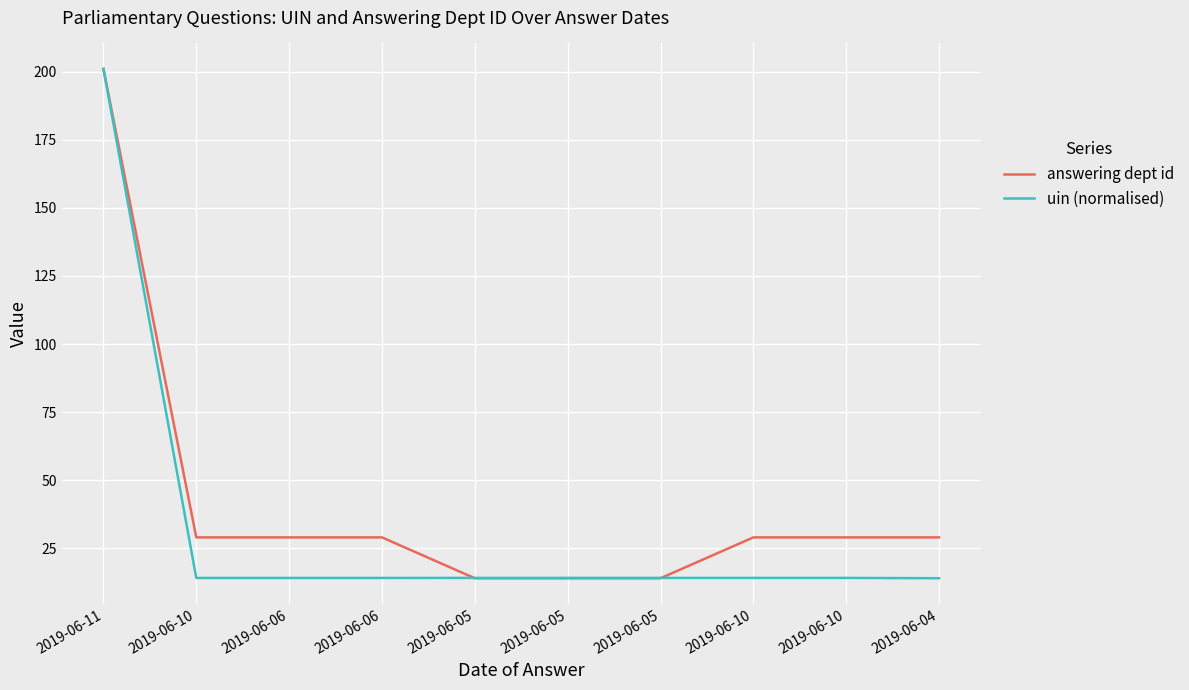

Which series has the largest range (max minus min)?

answering dept id